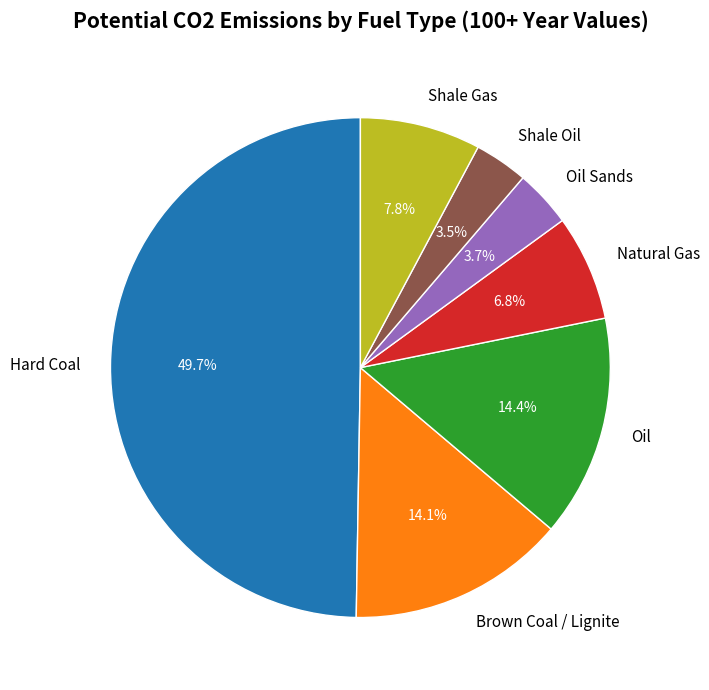

To the nearest percent, what is the difference between the largest and smallest slice percentages?

46%